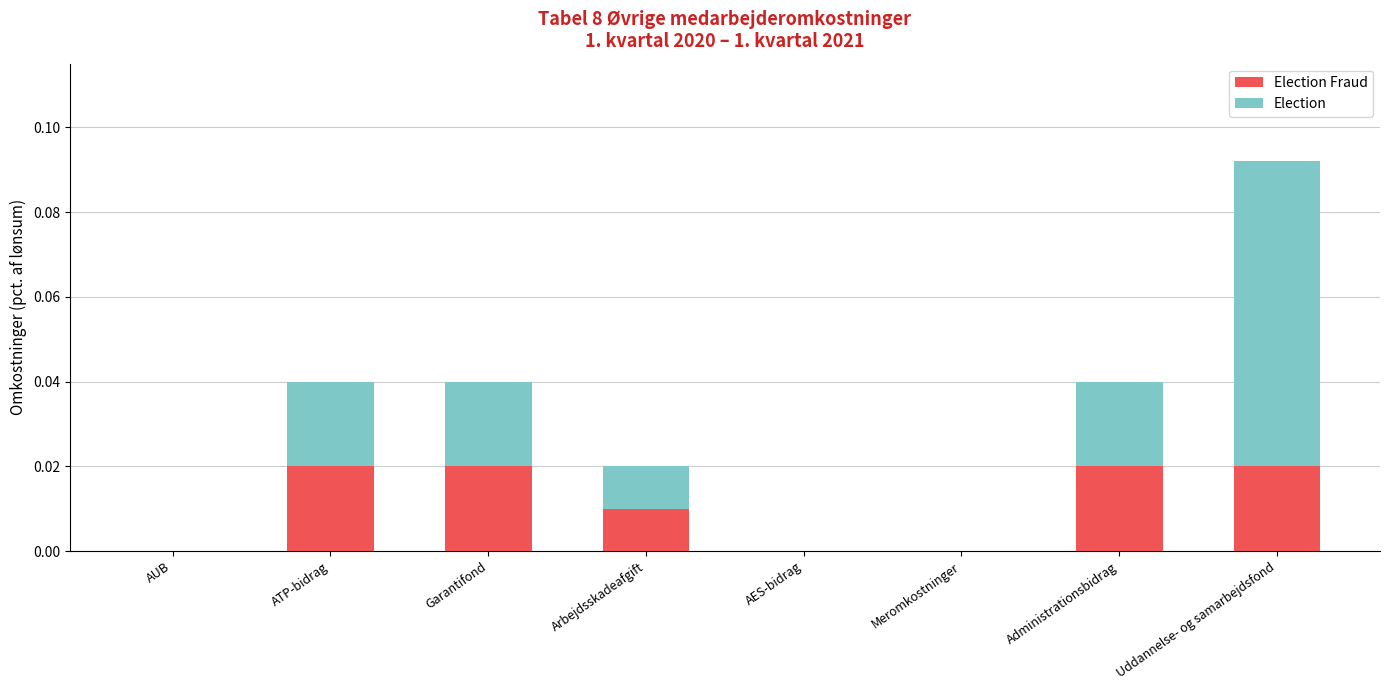

At which category is the sum across all series the highest?

Uddannelse- og samarbejdsfond